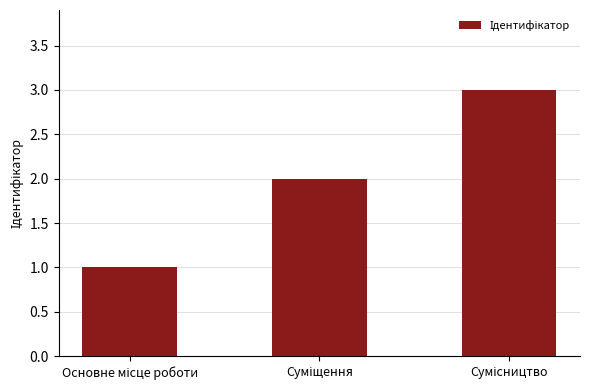

What is the maximum value shown in the chart?

3